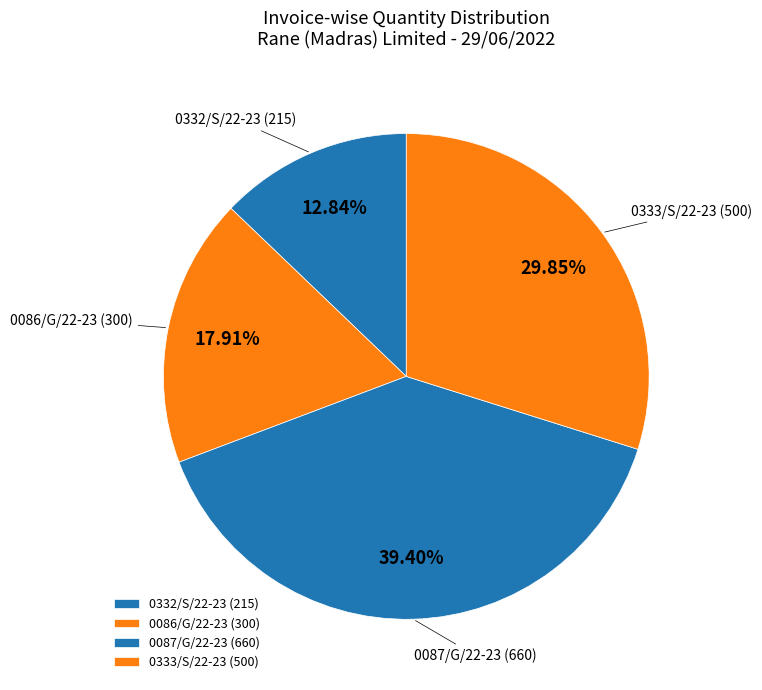

How many slices are in this pie chart?

4